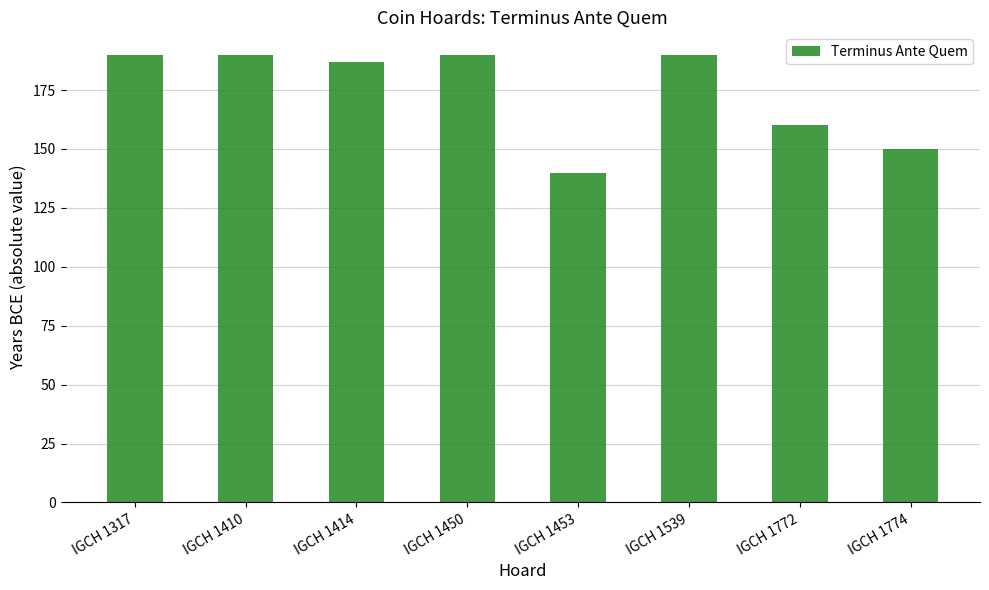

What is the value of the 6th bar from the left?

190